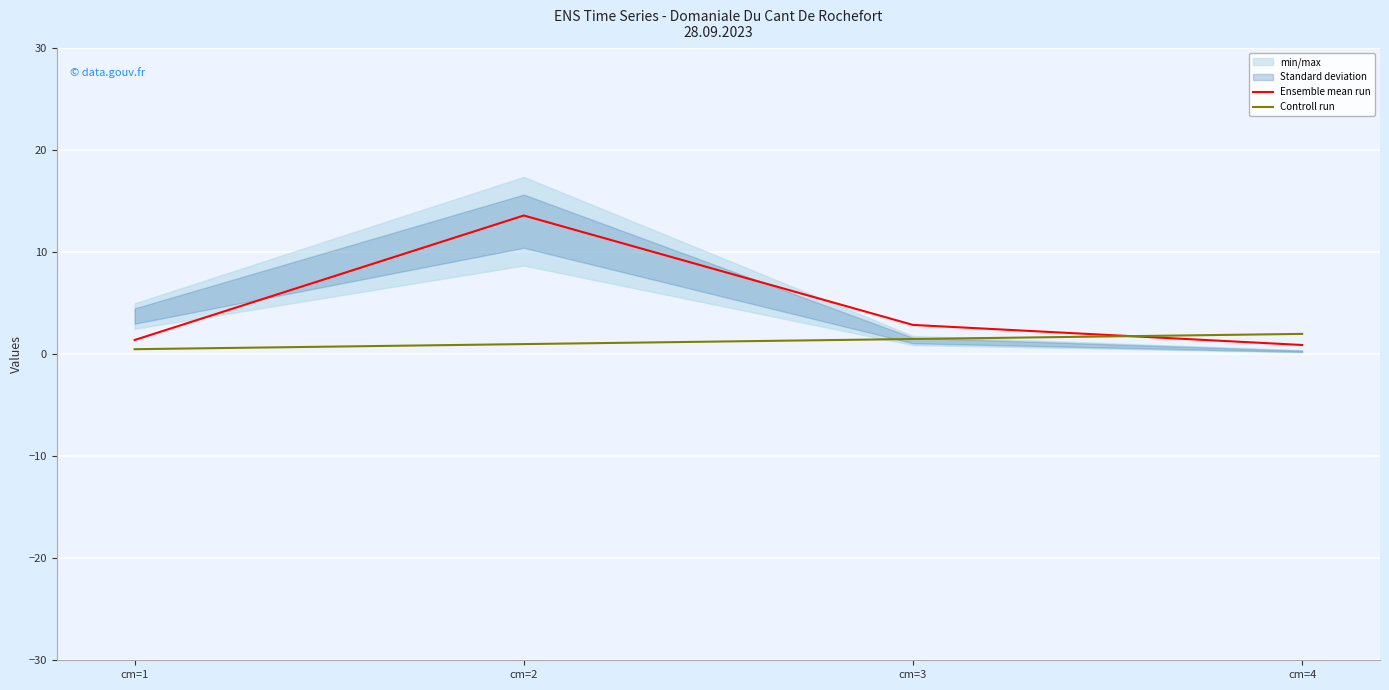

Reading right to left, list all the values displayed in this chart.

Ensemble mean run: 0.9	2.9	13.6	1.4
Controll run: 2.0	1.5	1.0	0.5